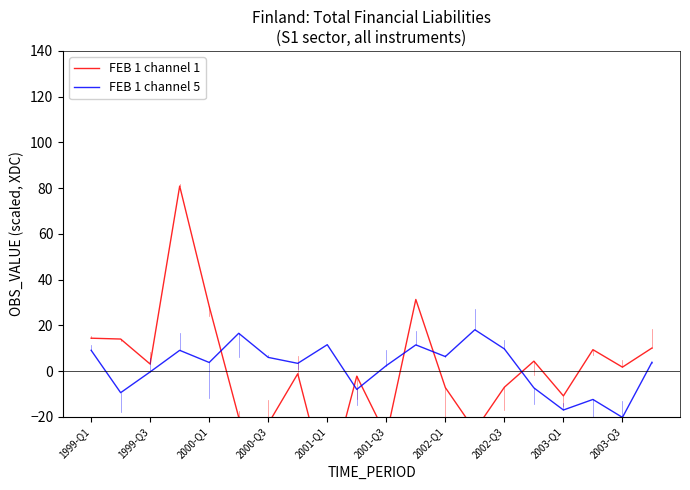

What is the difference between the FEB 1 channel 1 values at 15 and 16?

15.2